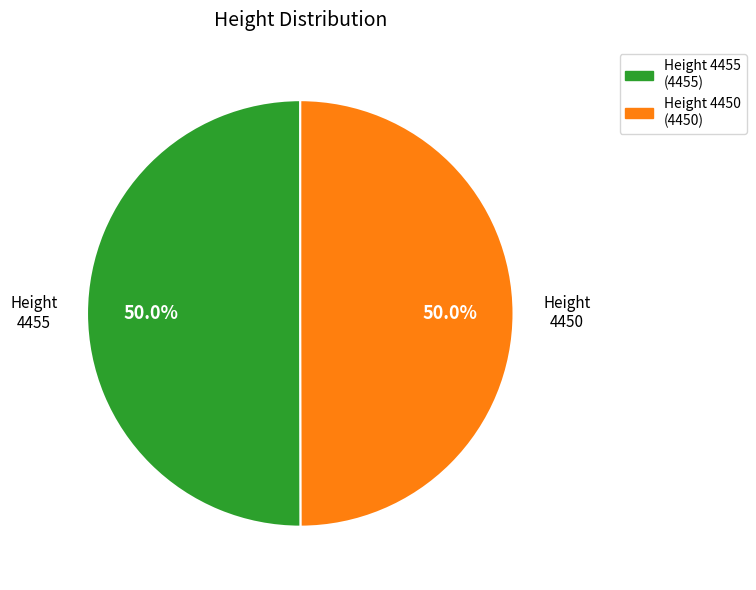

What portion of the pie excludes Height 4455 (4455)?

50.0%